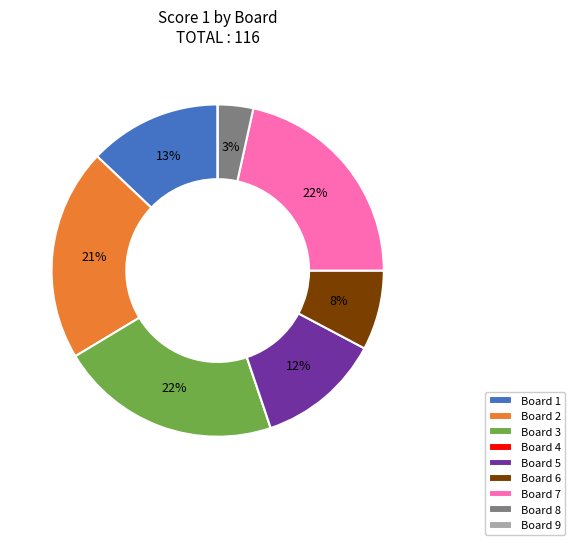

Does Board 2 represent more than half of the total?

No